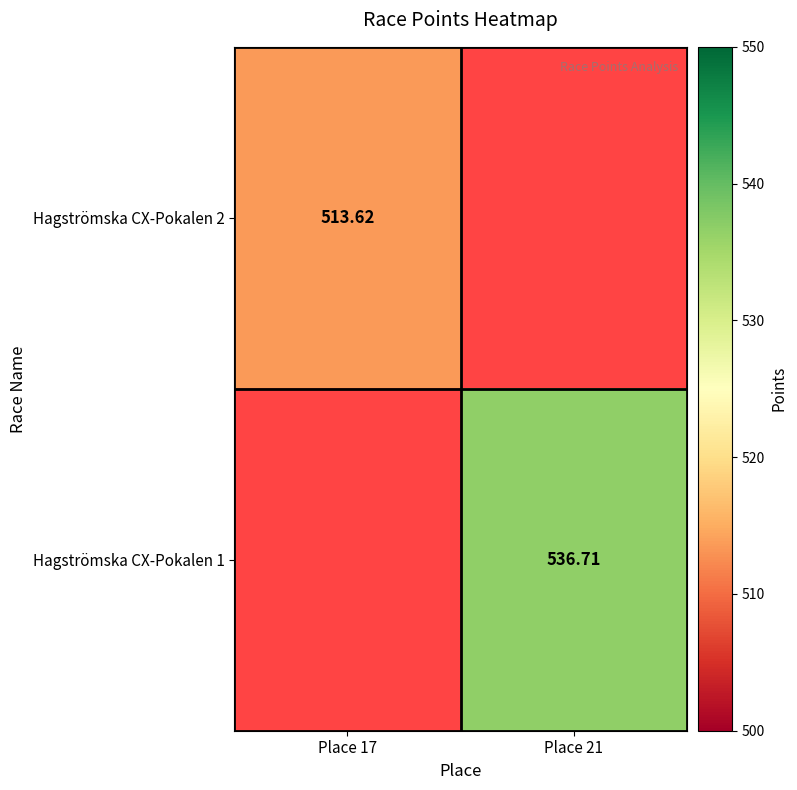

Count the number of categories in the chart.

2